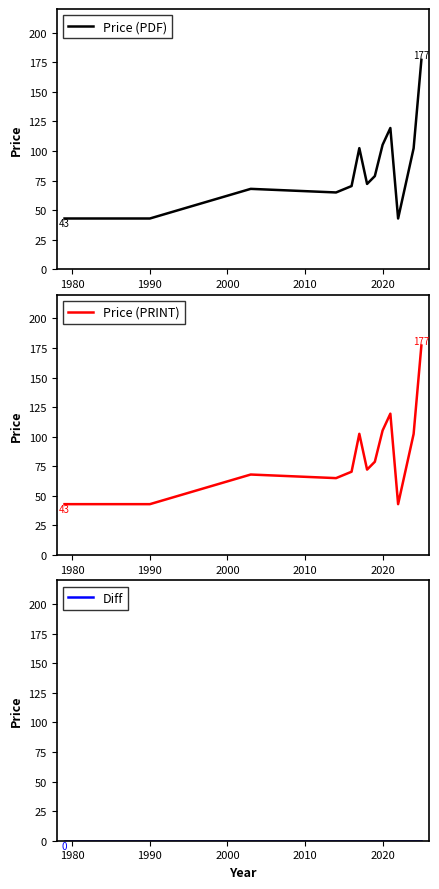

What is the highest value of the Price (PDF) series?

177.0